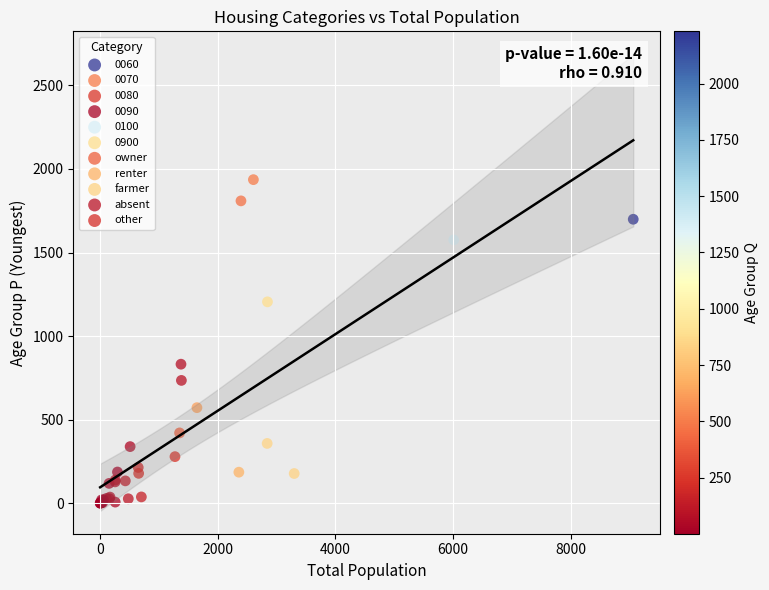

What are all the series names shown in the legend?

0060, 0070, 0080, 0090, 0100, 0900, owner, renter, farmer, absent, other